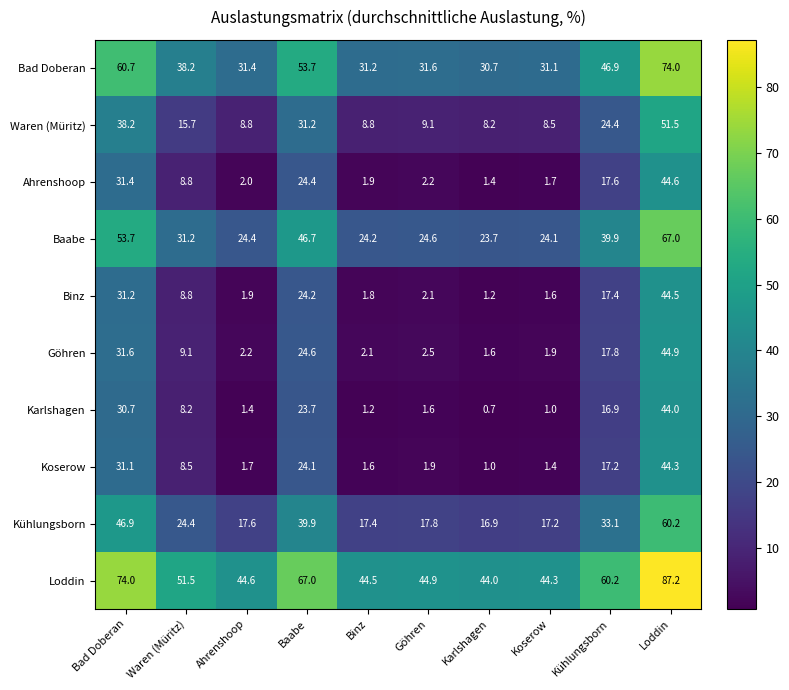

How many distinct data groups are displayed?

10